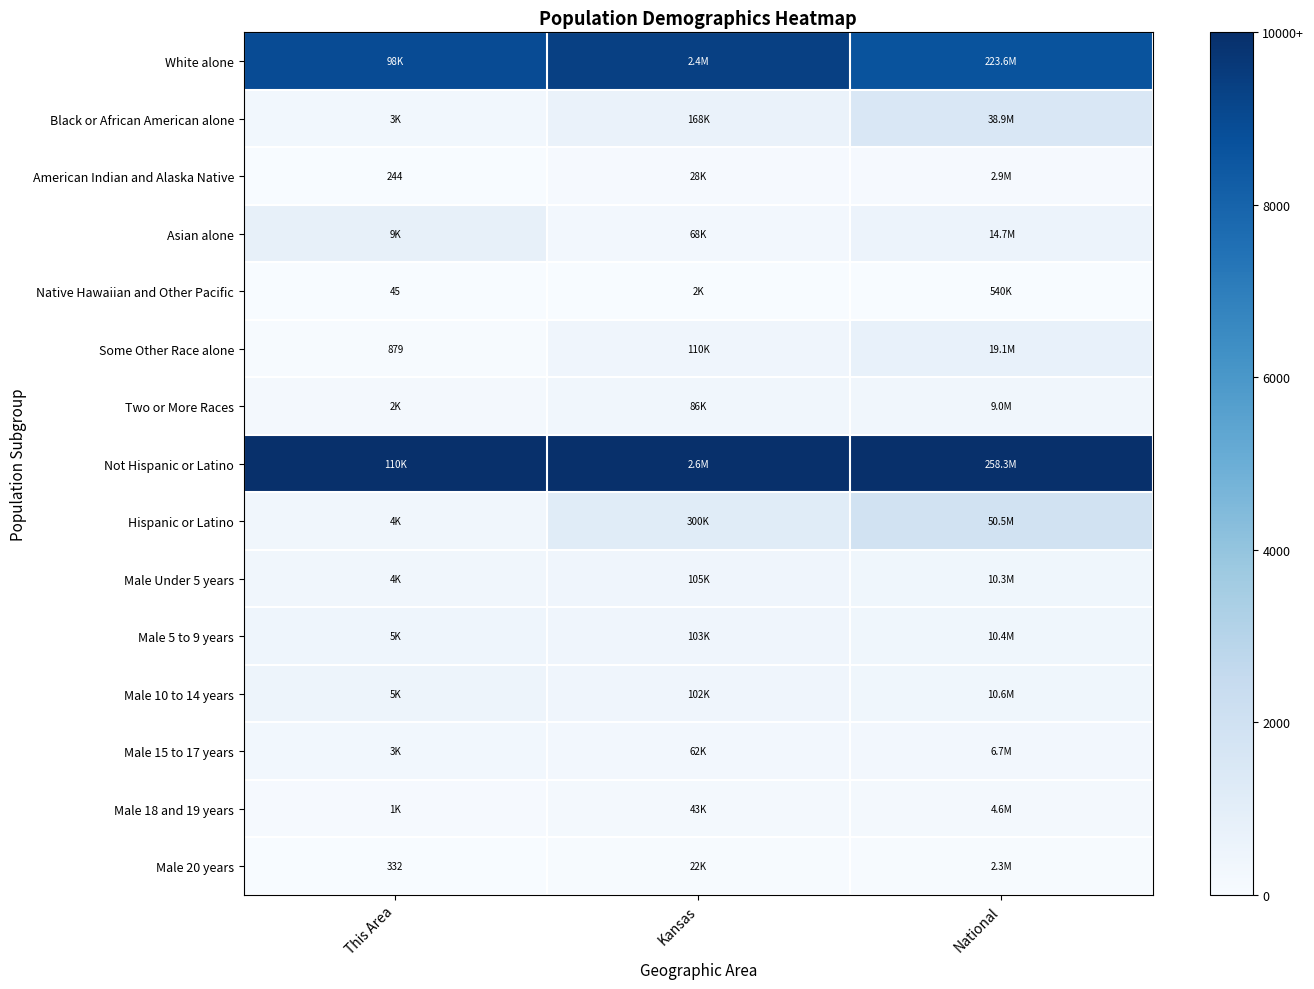

At which label is Male 20 years closest to 0?

This Area